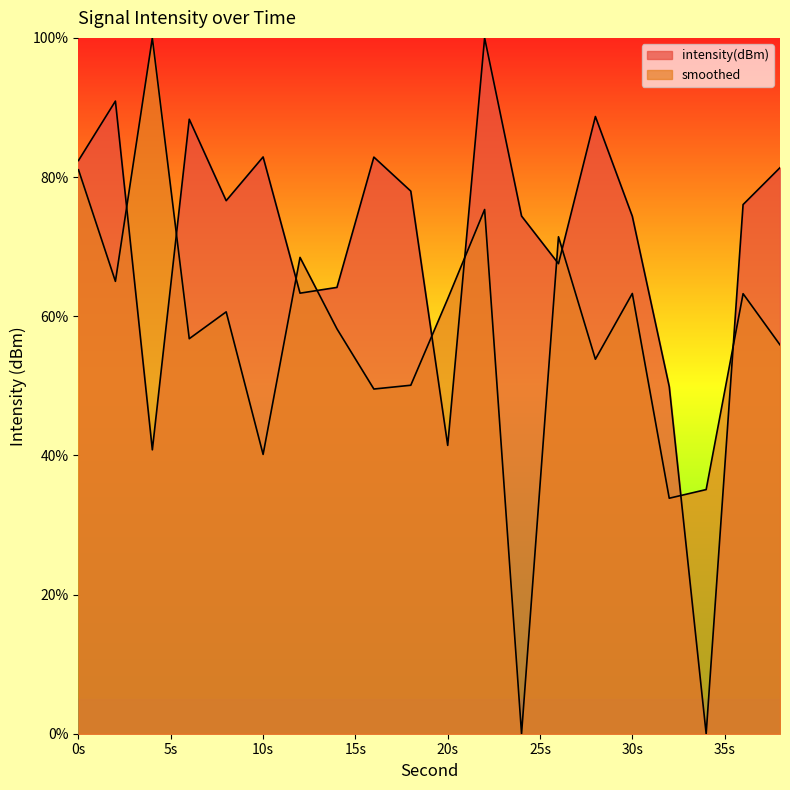

Does the chart have visible grid lines?

No